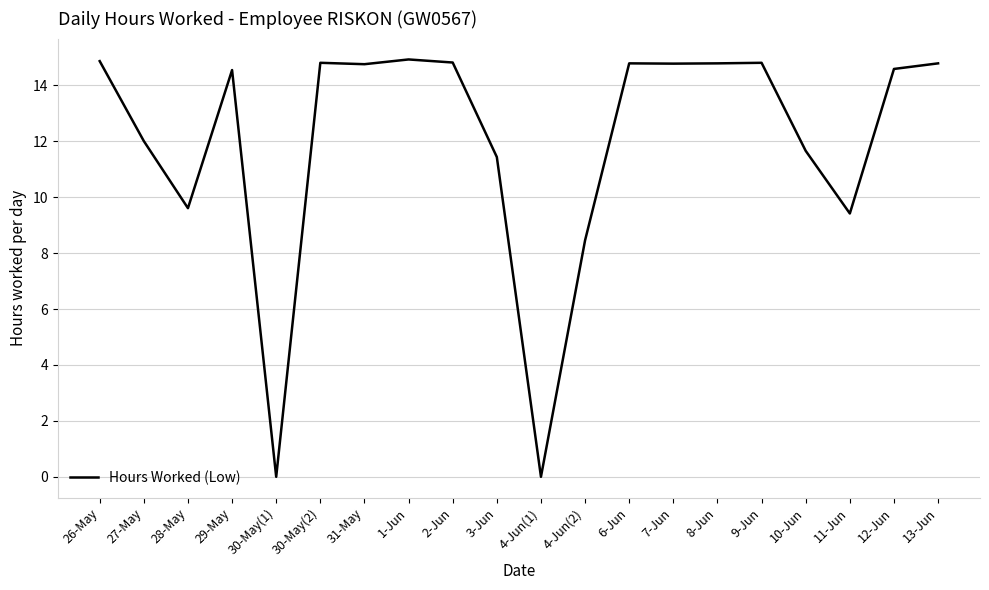

Where is the first local minimum?

28-May